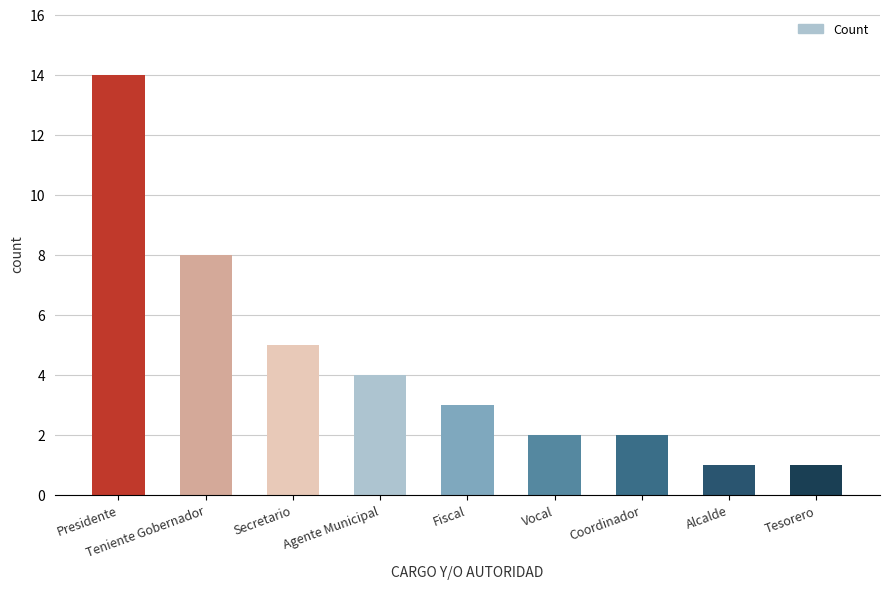

What is the greatest value displayed?

14